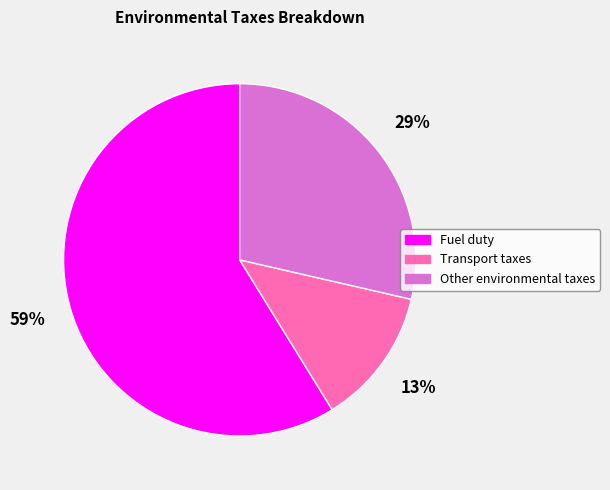

Which category accounts for the majority?

Fuel duty